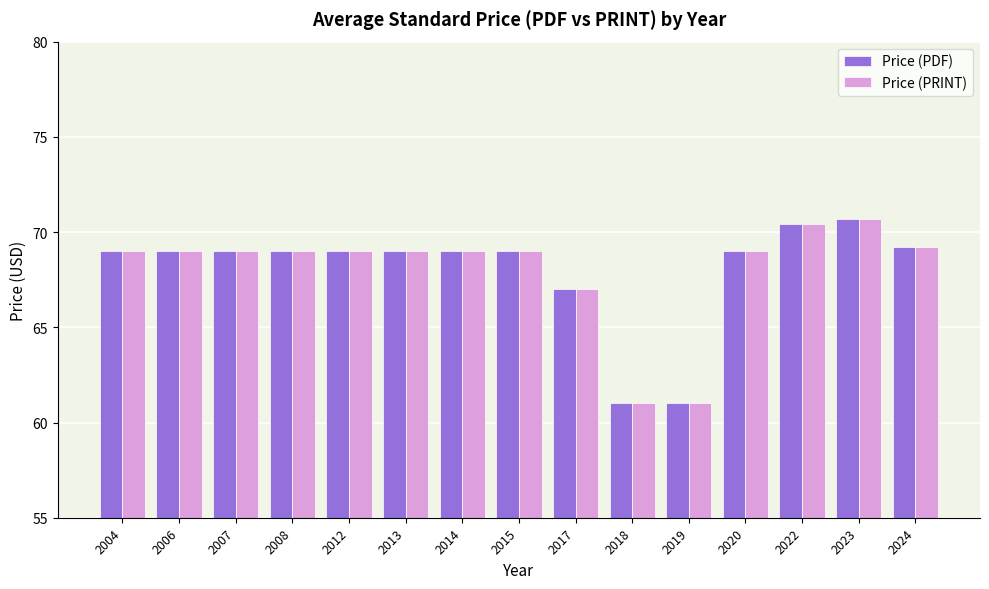

Where is Price (PRINT) nearest to the value 65?

2017